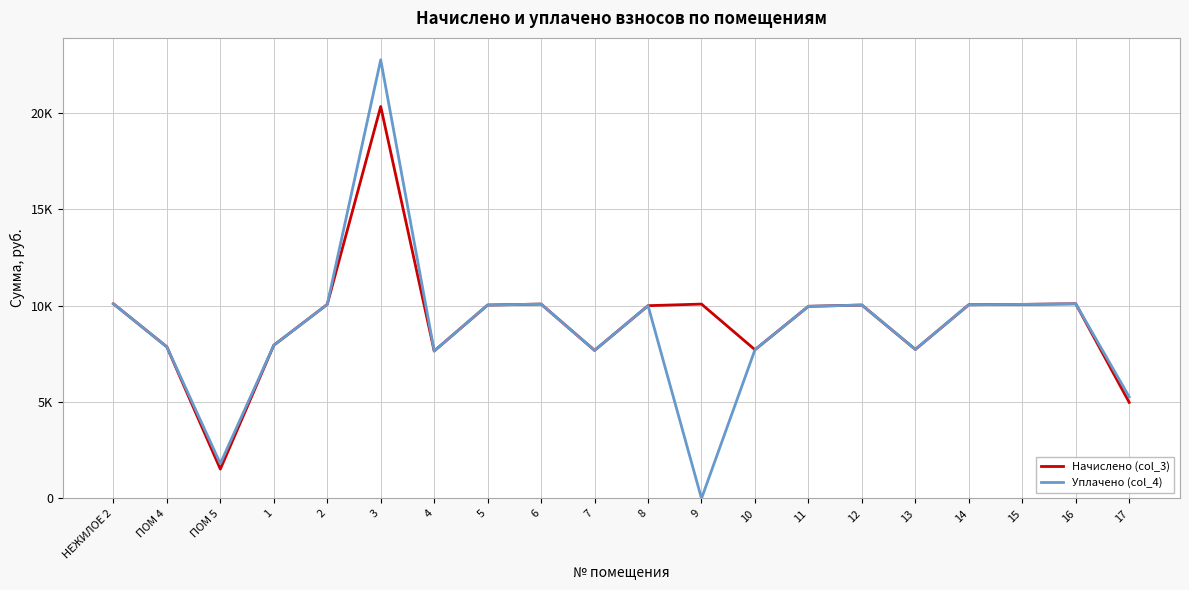

Reading left to right, list all the values displayed in this chart.

Начислено (col_3): 10101.6	7866.0	1523.5	7948.8	10068.5	20335.7	7650.7	10035.4	10085.0	7683.8	10002.2	10085.0	7717.0	9969.1	10035.4	7733.5	10051.9	10068.5	10101.6	4984.6
Уплачено (col_4): 10101.6	7861.1	1809.8	7948.8	10068.5	22756.7	7650.7	10035.4	10085.0	7683.8	10002.2	0.0	7717.0	9969.1	10035.4	7733.5	10051.9	10068.5	10101.6	5270.5